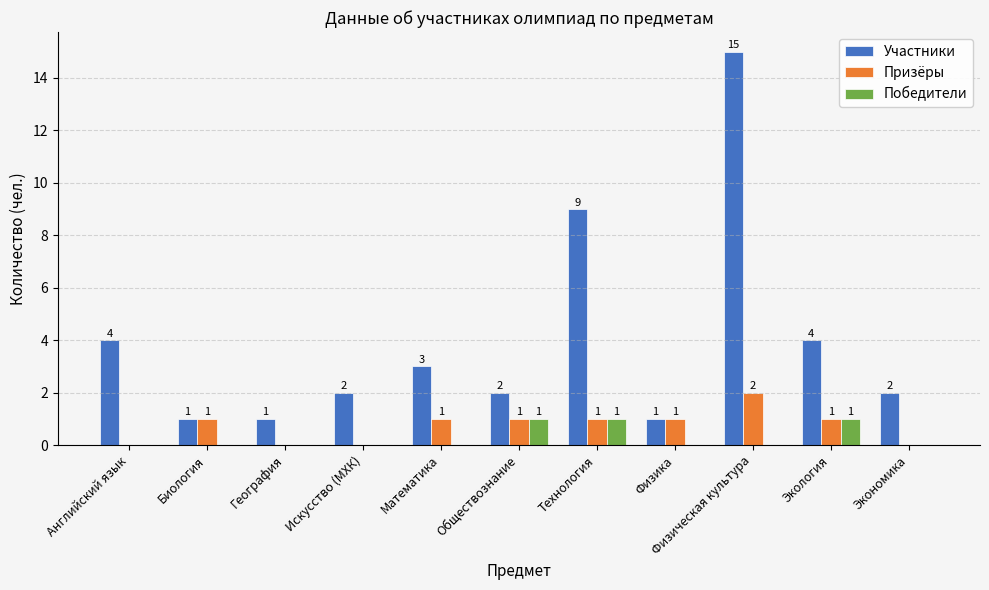

What is the sum of the Призёры values at Обществознание and Физическая культура?

3